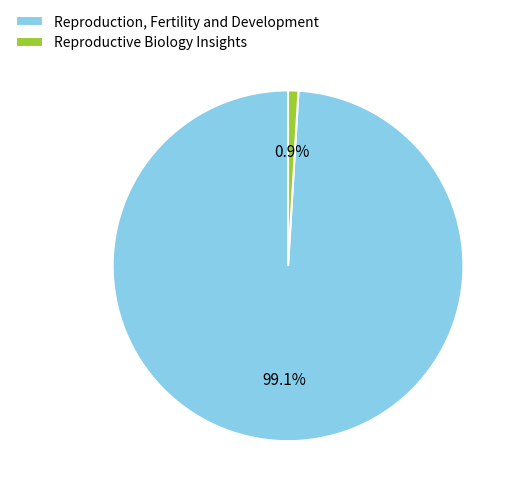

How many slices are in this pie chart?

2